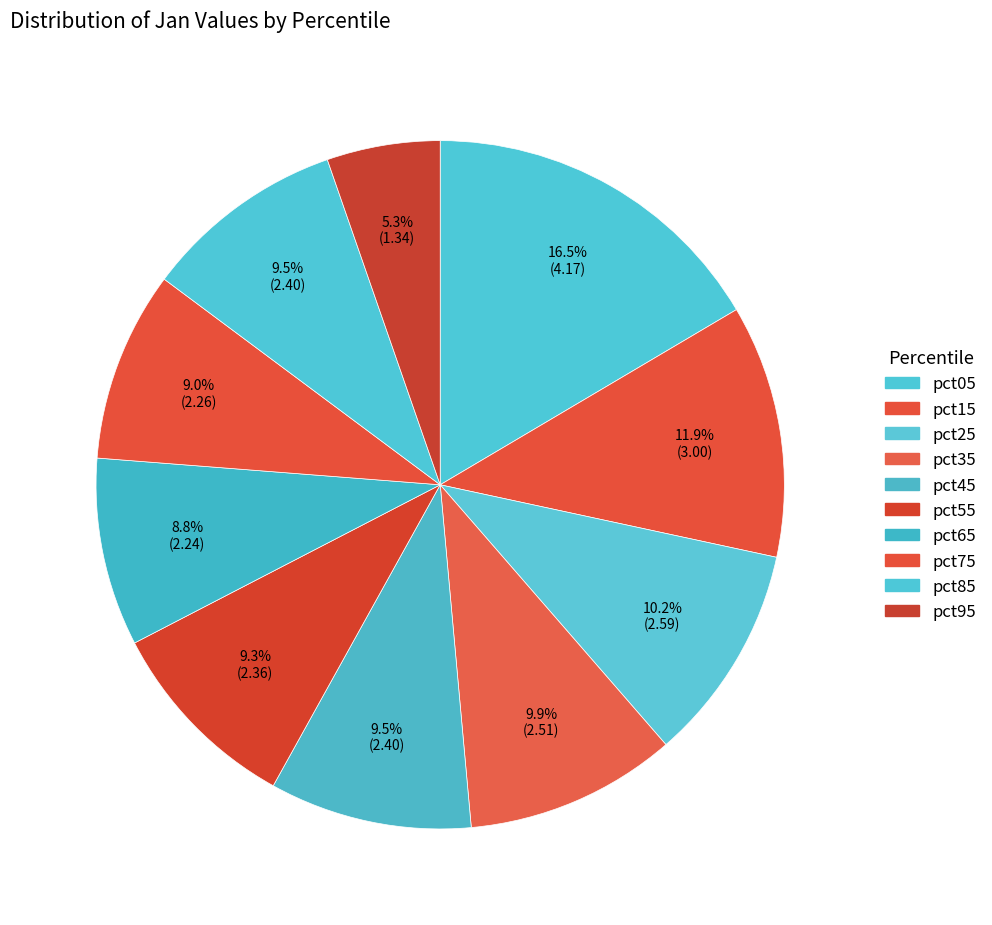

Approximately how many times larger is the value at pct65 compared to pct55?

0.9